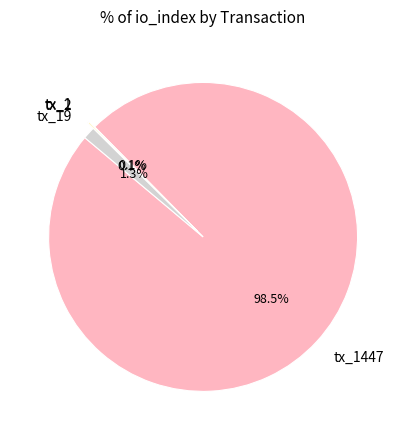

Does any single category account for the majority?

Yes